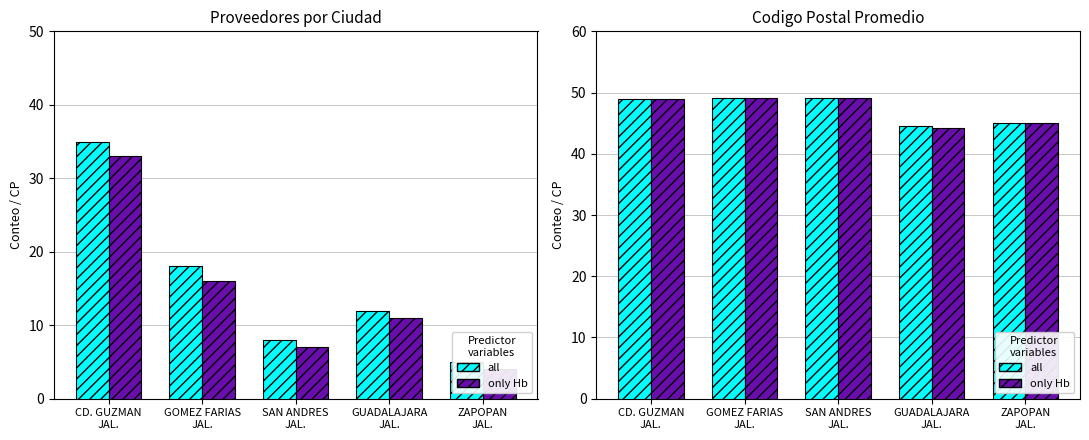

The only Hb series shows 11.4 at CD. GUZMAN
JAL.. True or false?

False